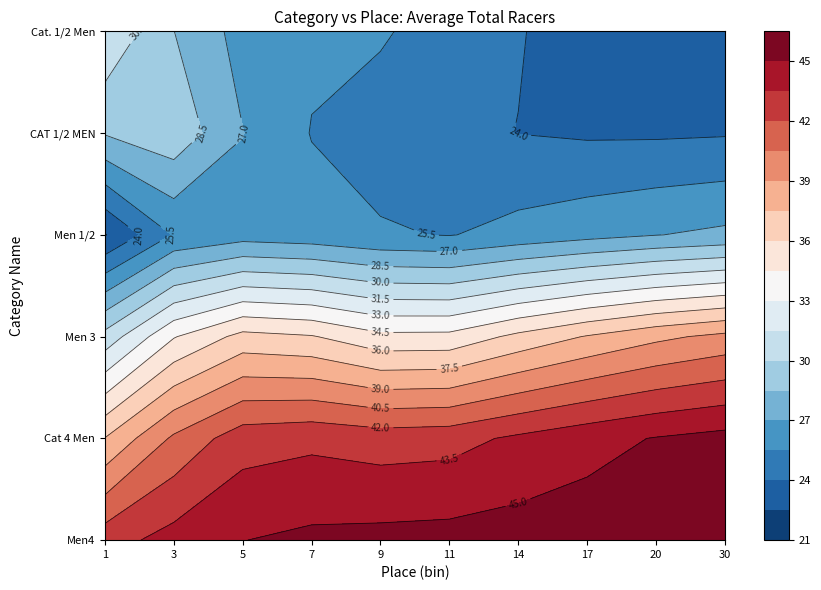

How many data points in Men 3 are above 36?

4